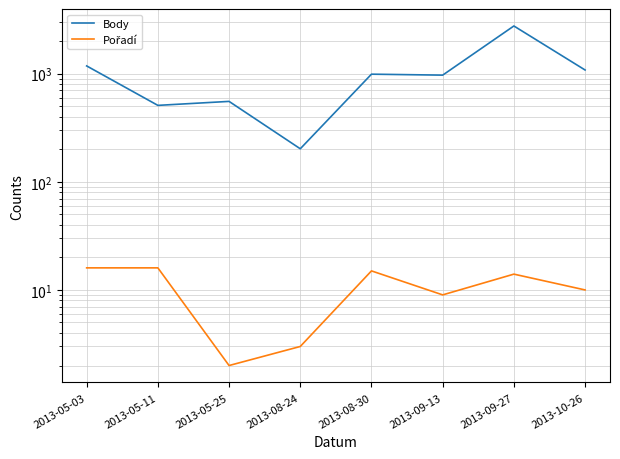

What position from the right is 2013-08-24?

5